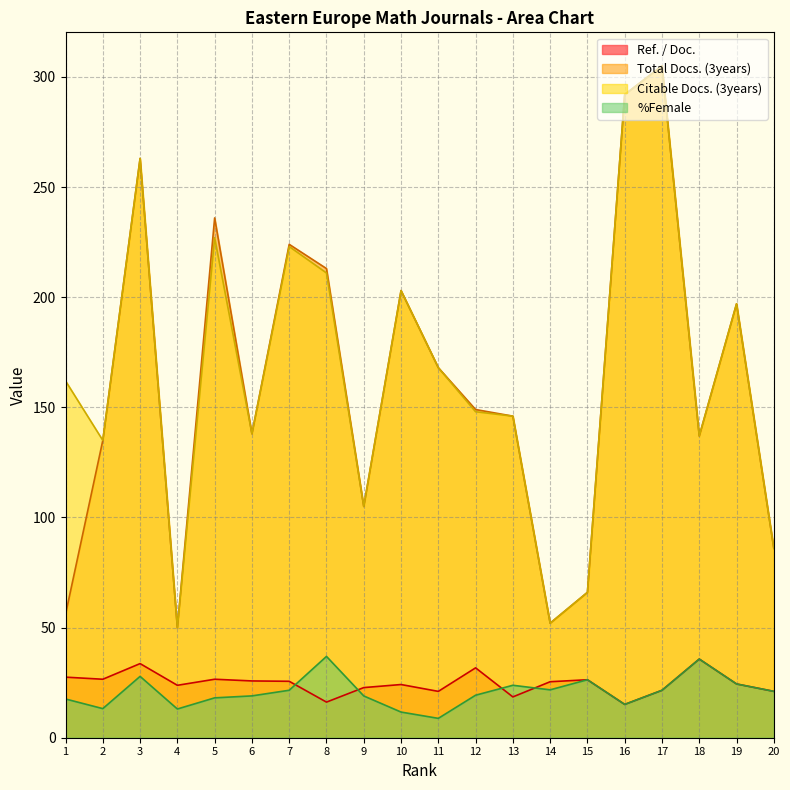

How many series are shown in this chart?

4